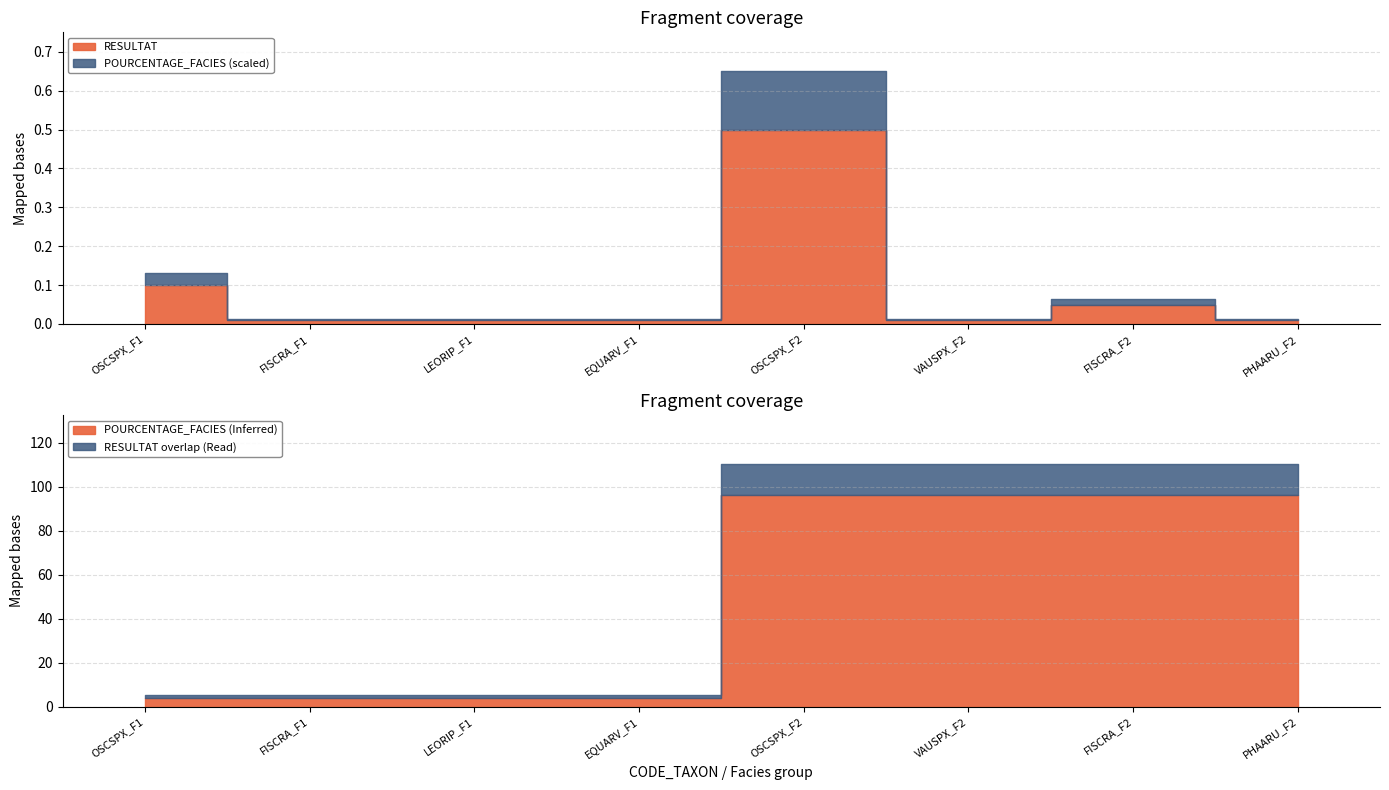

What is the average value of the POURCENTAGE_FACIES series?

50.0